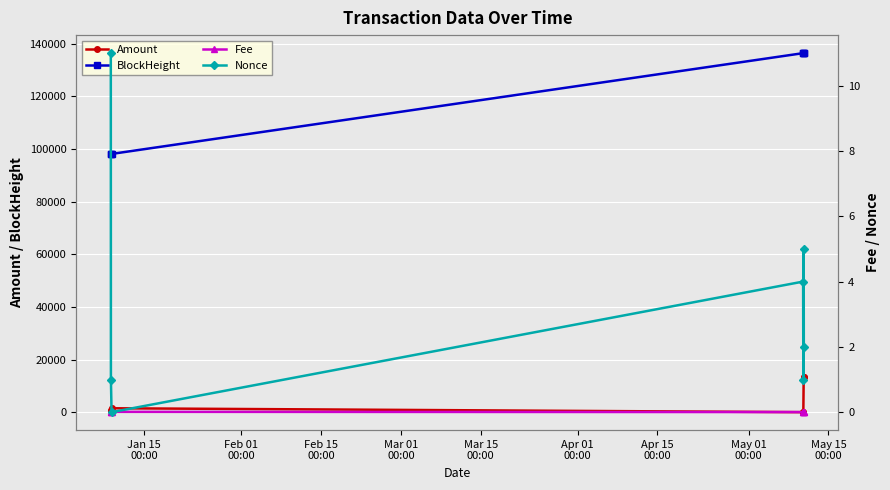

True or false: BlockHeight and Amount intersect in this chart.

False